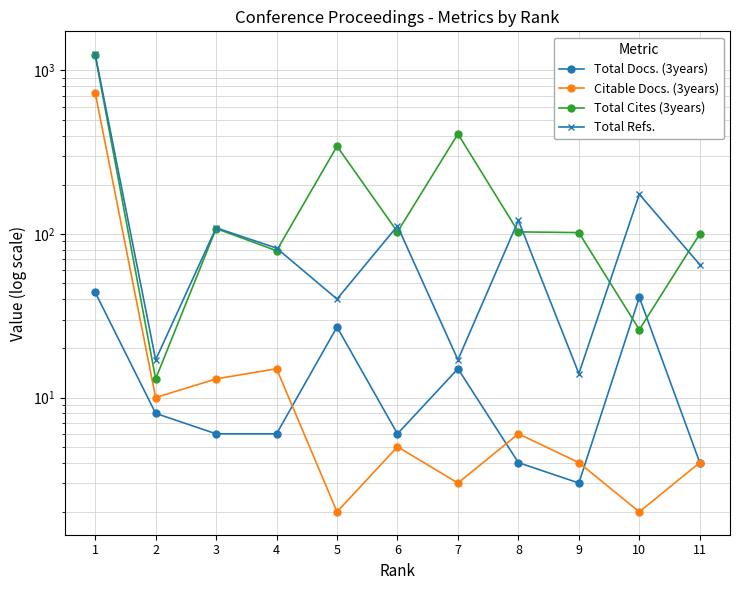

True or false: Citable Docs. (3years) has a value of 730 at 1.

True